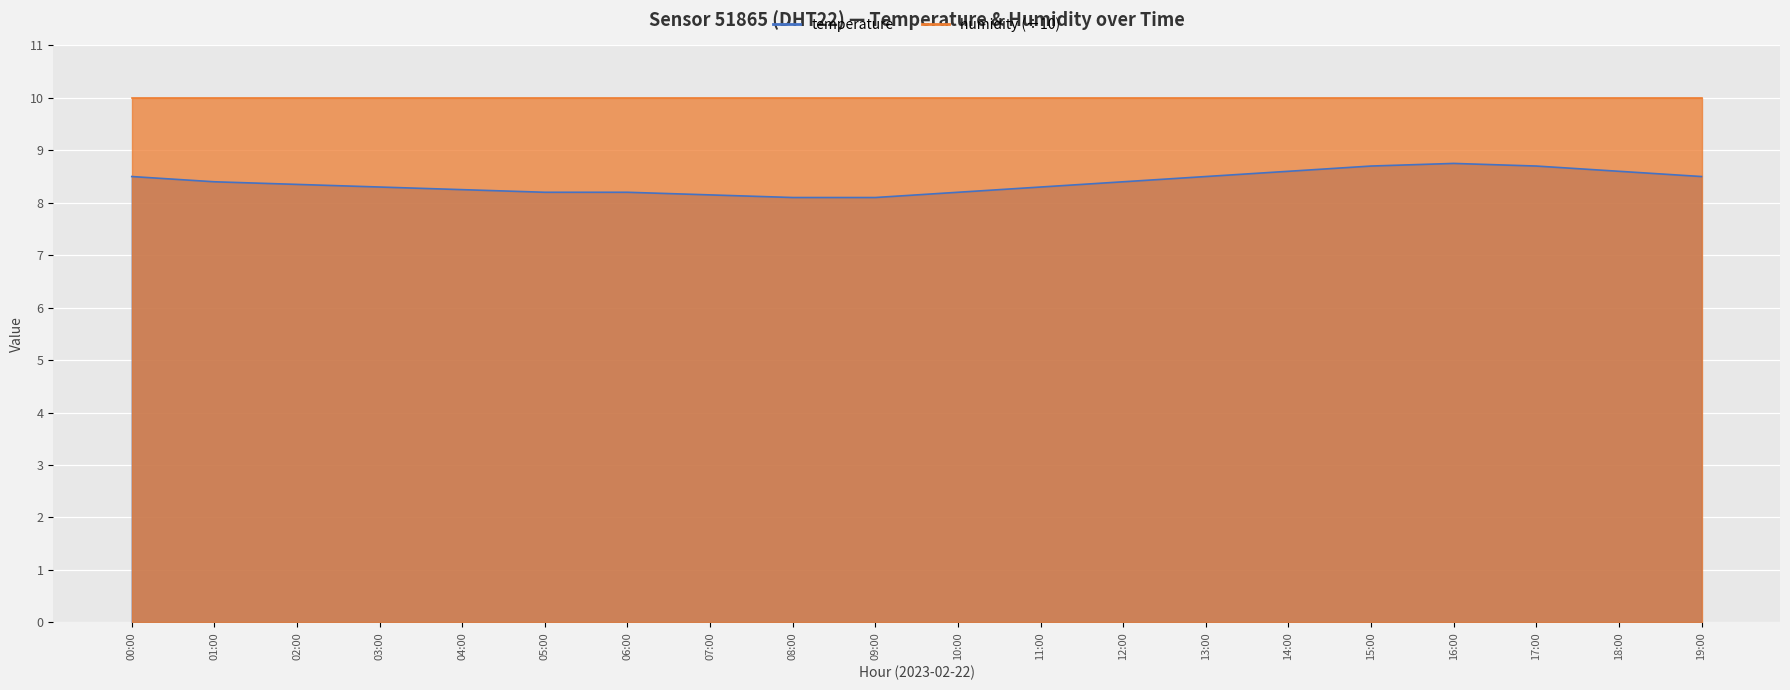

How many interior local peaks (higher than both neighbors) does the data have?

1